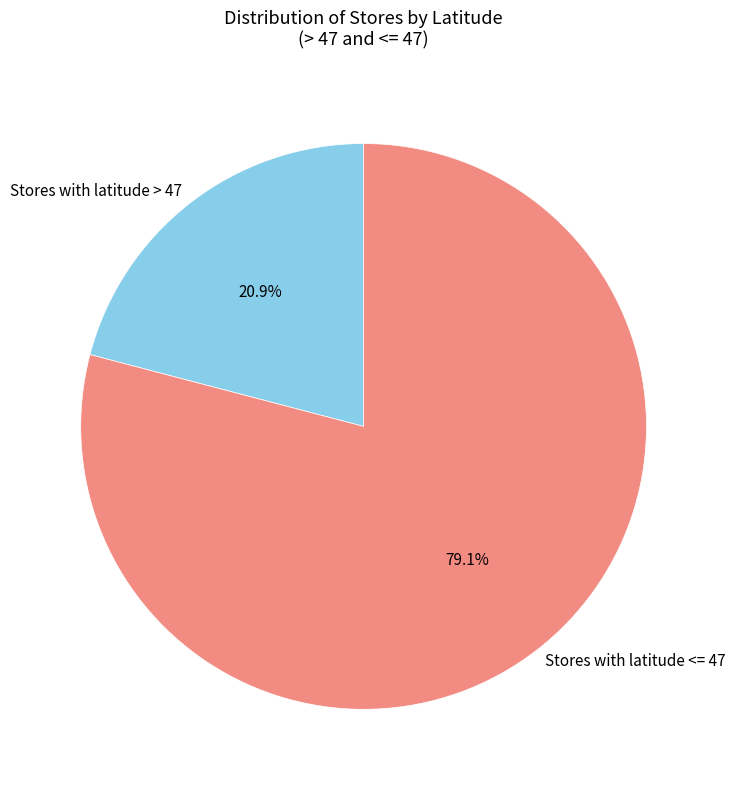

Does Stores with latitude <= 47 represent more than half of the total?

Yes